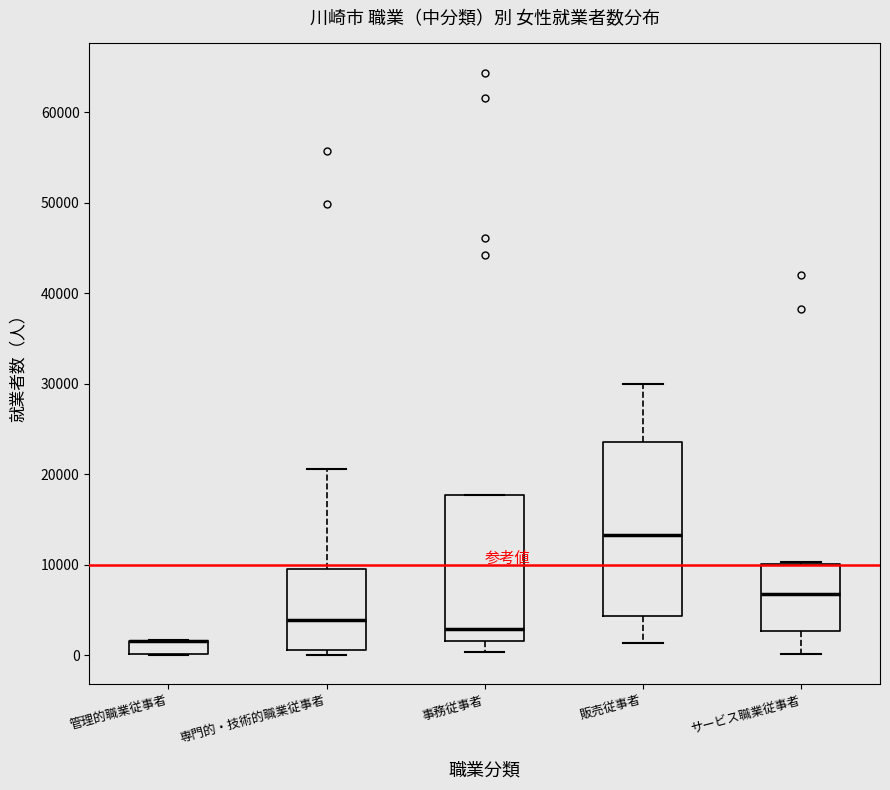

Reading left to right, transcribe this box plot: for each box, give where its median line is, the range the box spans, and where its two whiskers end, as read against the y-axis. The values are not printed on the chart, so give them approximately, as read against the axis.

管理的職業従事者: median 2000 (drawn on the box's upper edge), box 0 to 2000, whiskers 0 to 2000
専門的・技術的職業従事者: median 4000, box 1000 to 10000, whiskers 0 to 21000
事務従事者: median 3000, box 2000 to 18000, whiskers 0 to 18000
販売従事者: median 13000, box 4000 to 24000, whiskers 1000 to 30000
サービス職業従事者: median 7000, box 3000 to 10000, whiskers 0 to 10000